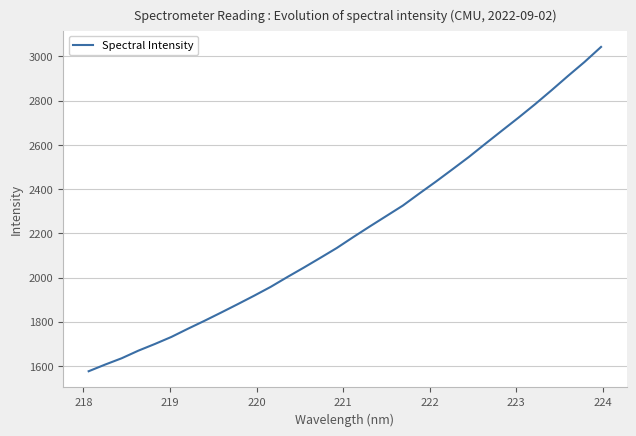

What is the minimum value shown in the chart?

1576.1